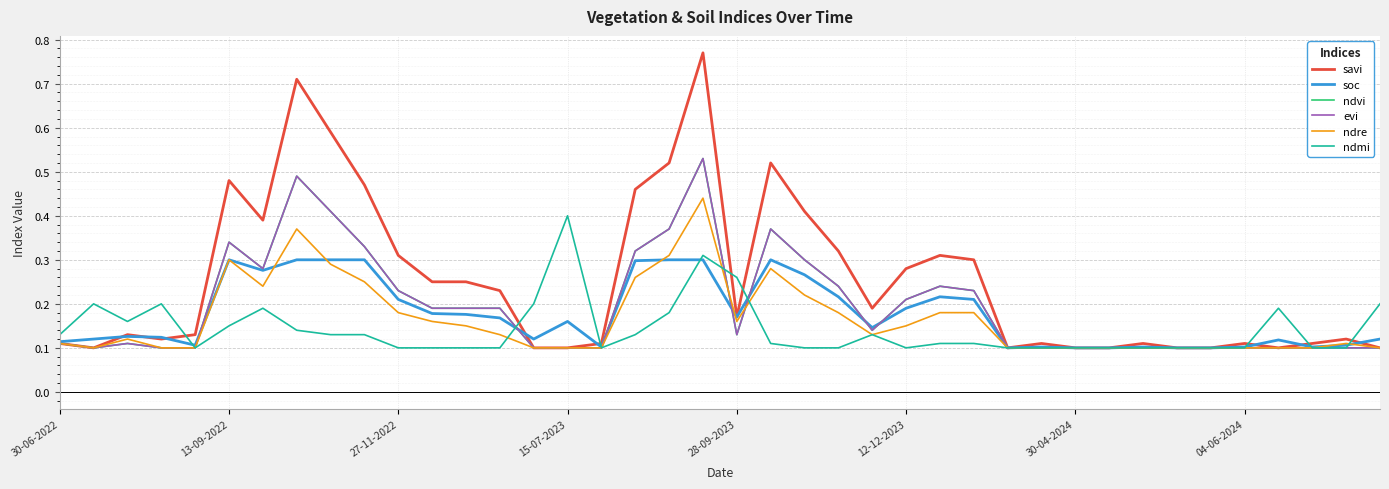

Reading left to right, extract all data points from this chart.

savi: 0.1	0.1	0.1	0.1	0.1	0.5	0.4	0.7	0.6	0.5	0.3	0.2	0.2	0.2	0.1	0.1	0.1	0.5	0.5	0.8	0.2	0.5	0.4	0.3	0.2	0.3	0.3	0.3	0.1	0.1	0.1	0.1	0.1	0.1	0.1	0.1	0.1	0.1	0.1	0.1
soc: 0.1	0.1	0.1	0.1	0.1	0.3	0.3	0.3	0.3	0.3	0.2	0.2	0.2	0.2	0.1	0.2	0.1	0.3	0.3	0.3	0.2	0.3	0.3	0.2	0.1	0.2	0.2	0.2	0.1	0.1	0.1	0.1	0.1	0.1	0.1	0.1	0.1	0.1	0.1	0.1
ndvi: 0.1	0.1	0.1	0.1	0.1	0.3	0.3	0.5	0.4	0.3	0.2	0.2	0.2	0.2	0.1	0.1	0.1	0.3	0.4	0.5	0.1	0.4	0.3	0.2	0.1	0.2	0.2	0.2	0.1	0.1	0.1	0.1	0.1	0.1	0.1	0.1	0.1	0.1	0.1	0.1
evi: 0.1	0.1	0.1	0.1	0.1	0.3	0.3	0.5	0.4	0.3	0.2	0.2	0.2	0.2	0.1	0.1	0.1	0.3	0.4	0.5	0.1	0.4	0.3	0.2	0.1	0.2	0.2	0.2	0.1	0.1	0.1	0.1	0.1	0.1	0.1	0.1	0.1	0.1	0.1	0.1
ndre: 0.1	0.1	0.1	0.1	0.1	0.3	0.2	0.4	0.3	0.2	0.2	0.2	0.1	0.1	0.1	0.1	0.1	0.3	0.3	0.4	0.2	0.3	0.2	0.2	0.1	0.1	0.2	0.2	0.1	0.1	0.1	0.1	0.1	0.1	0.1	0.1	0.1	0.1	0.1	0.1
ndmi: 0.1	0.2	0.2	0.2	0.1	0.1	0.2	0.1	0.1	0.1	0.1	0.1	0.1	0.1	0.2	0.4	0.1	0.1	0.2	0.3	0.3	0.1	0.1	0.1	0.1	0.1	0.1	0.1	0.1	0.1	0.1	0.1	0.1	0.1	0.1	0.1	0.2	0.1	0.1	0.2